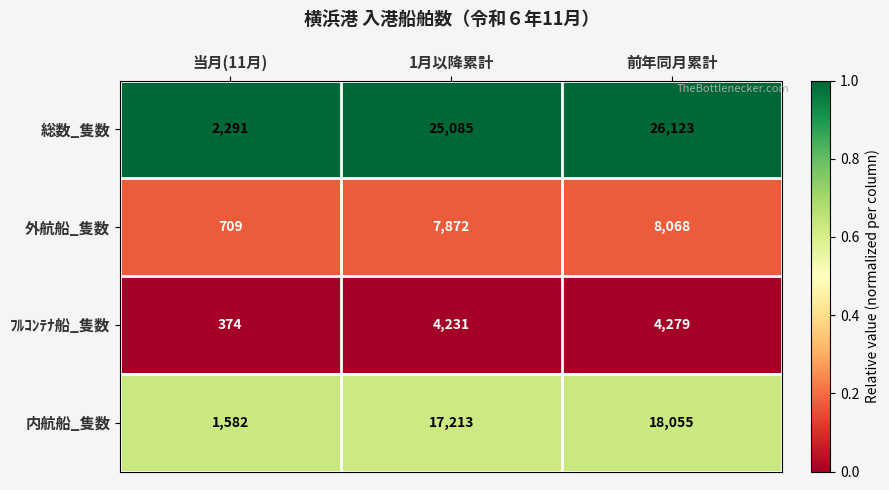

At which label does ﾌﾙｺﾝﾃﾅ船_隻数 reach its minimum?

当月(11月)